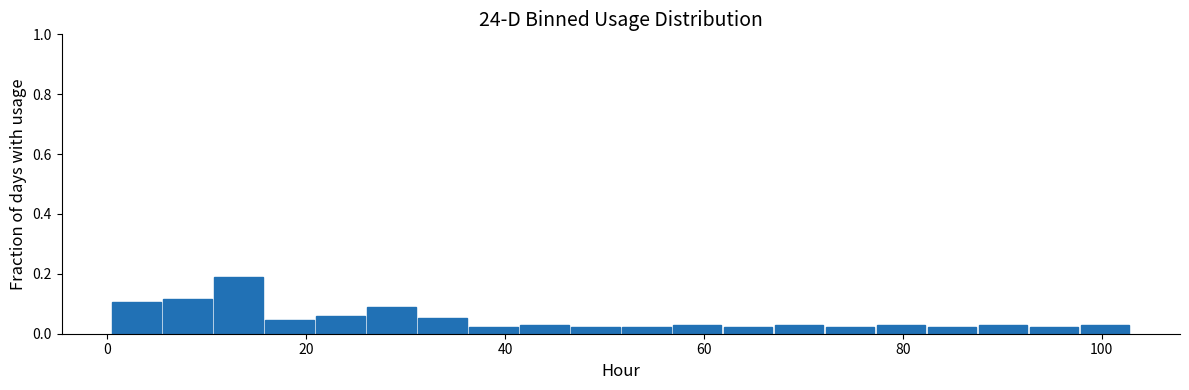

Read against the x-axis, roughly where is the centre of the tallest bar?

14